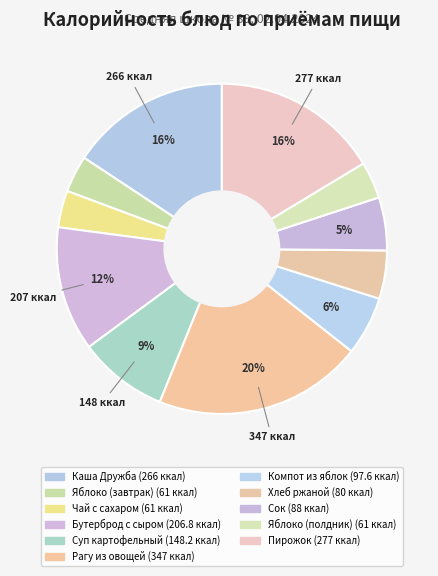

How many slices are in this pie chart?

11